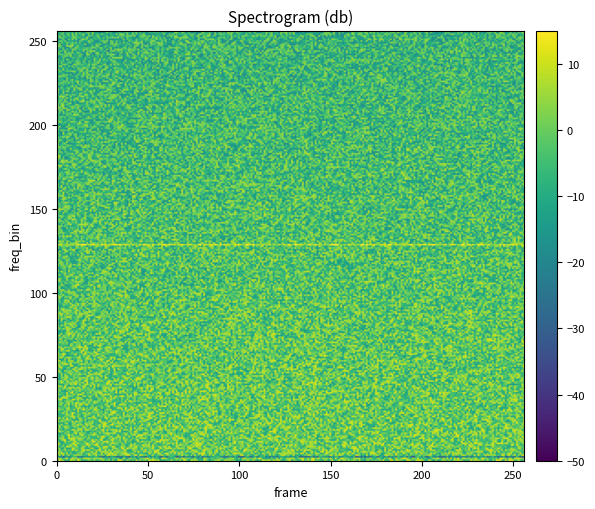

Is it true that 957b50f963f93dff283186fec005cce60cd9440 equals 0 at direction?

False